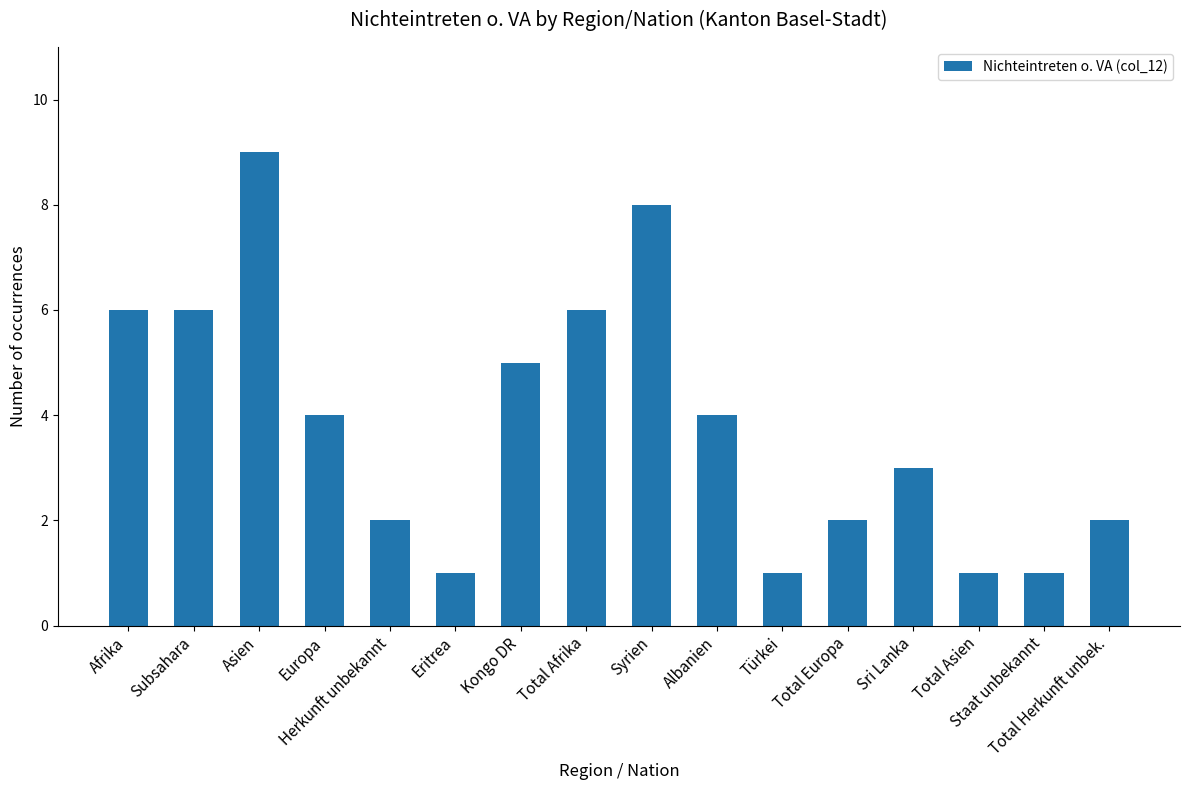

Read the value at Syrien.

8